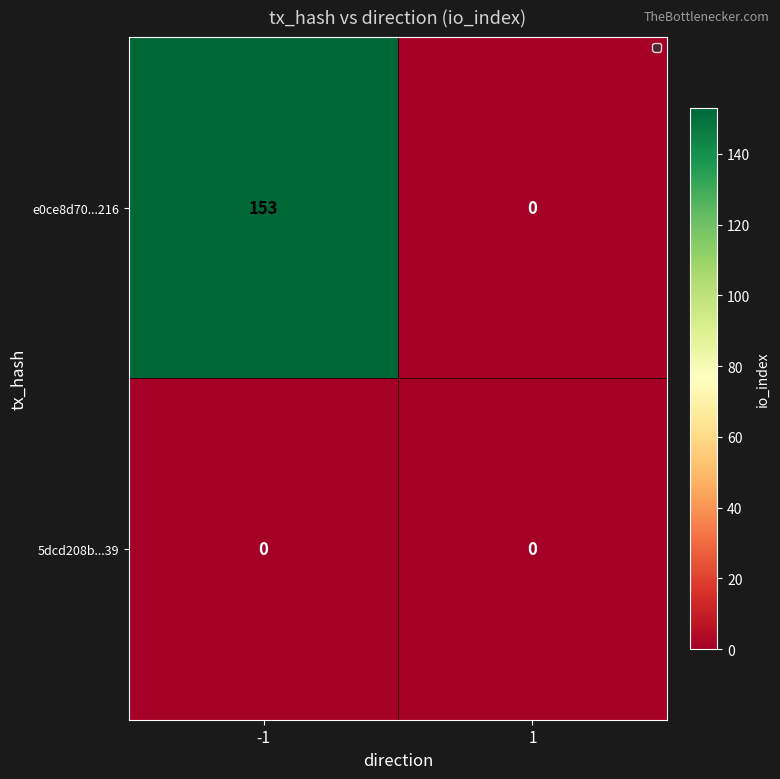

At -1, list the series in order from smallest to largest.

5dcd208b...39, e0ce8d70...216